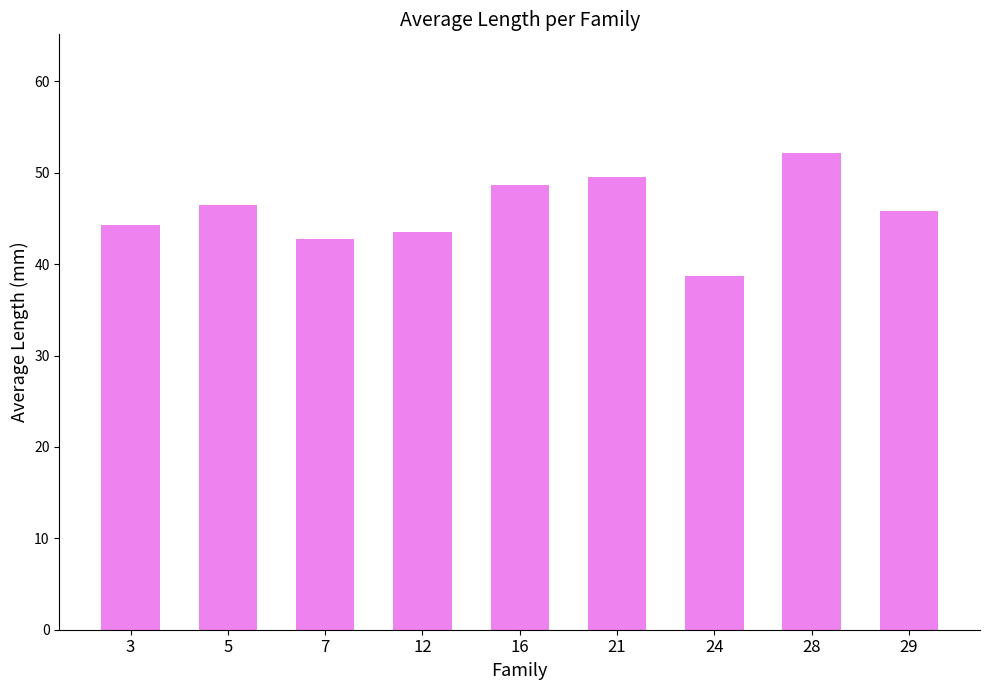

What is the sum of all values?

411.9